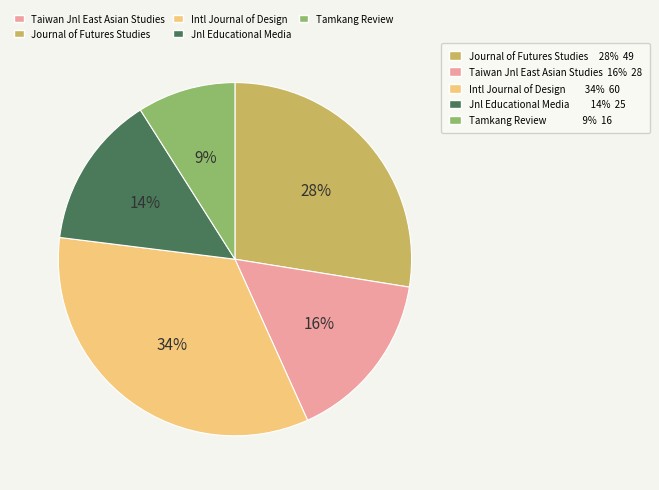

To the nearest percent, what is the average slice percentage?

20%